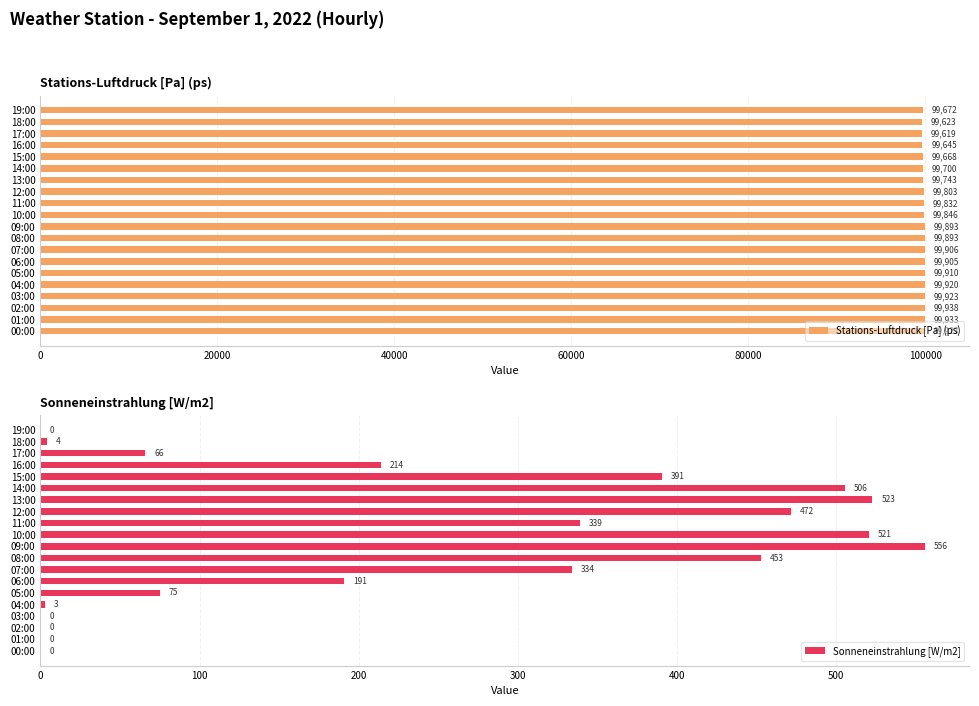

What are all the series names shown in the legend?

Stations-Luftdruck [Pa] (ps), Sonneneinstrahlung [W/m2]